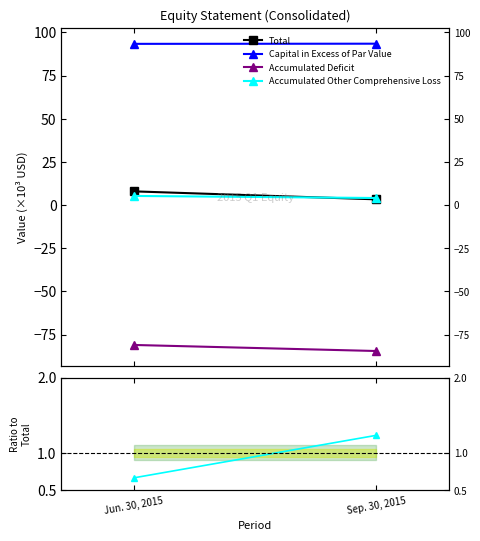

Which has a higher value, Sep. 30, 2015 or Jun. 30, 2015?

Jun. 30, 2015